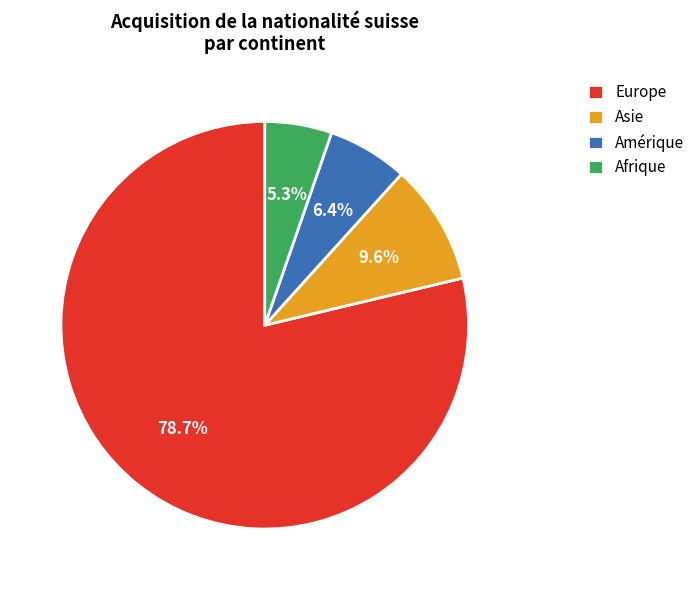

Count the number of slices in the pie.

4